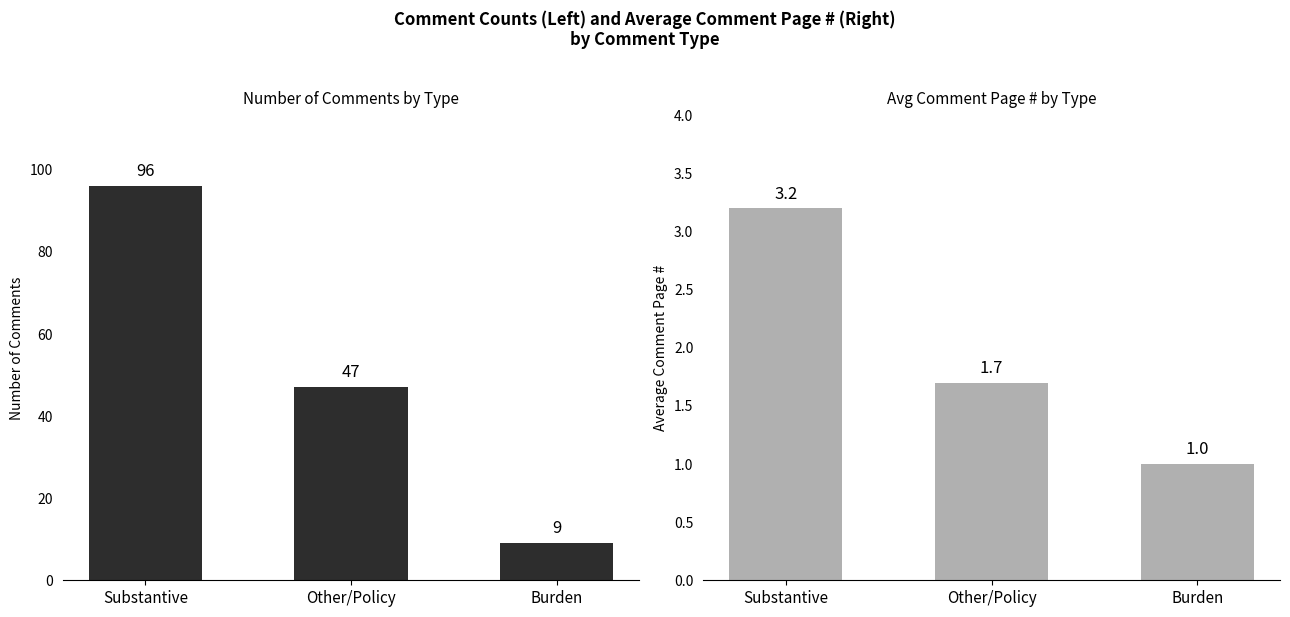

Are the bars grouped side by side (vs. stacked)?

Yes